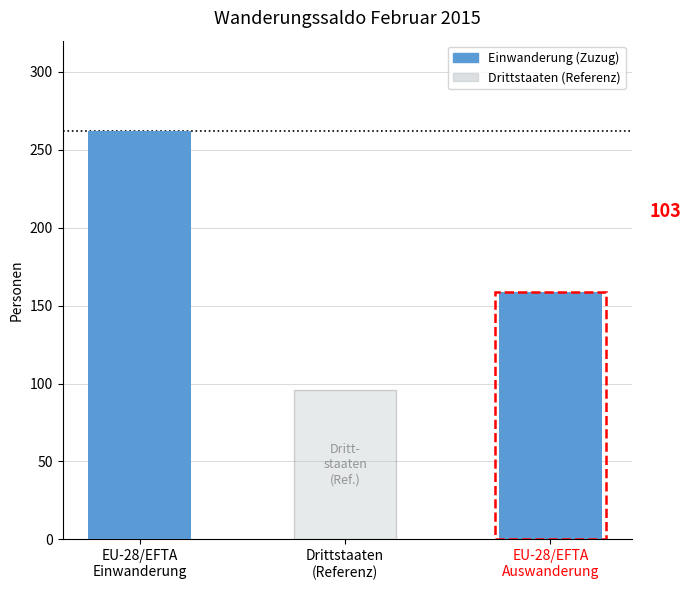

What is the difference between the second highest and minimum values?

63